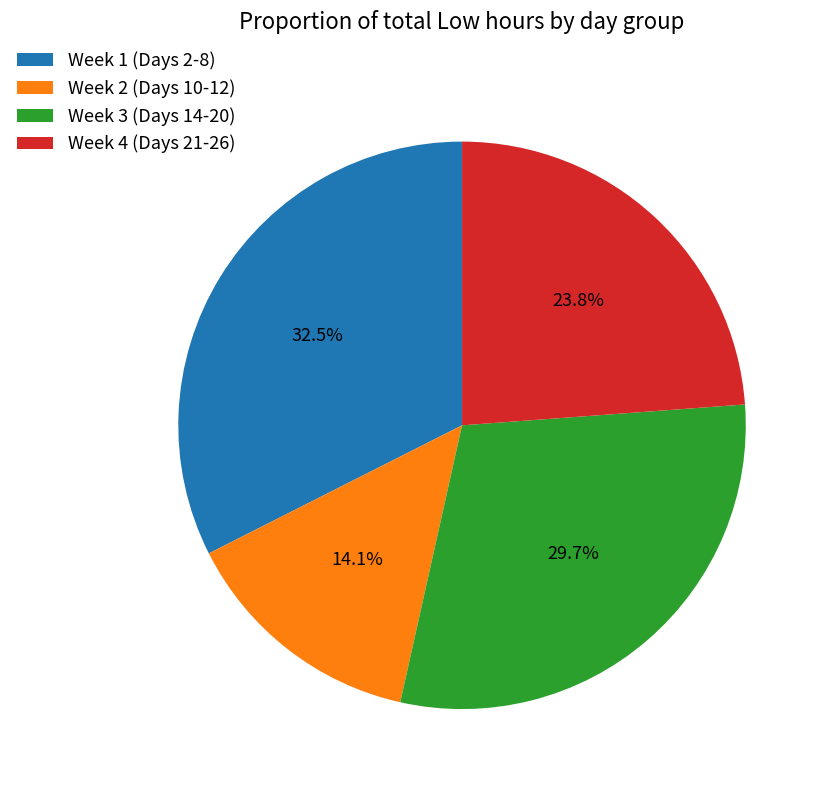

Is there a majority slice in this chart?

No